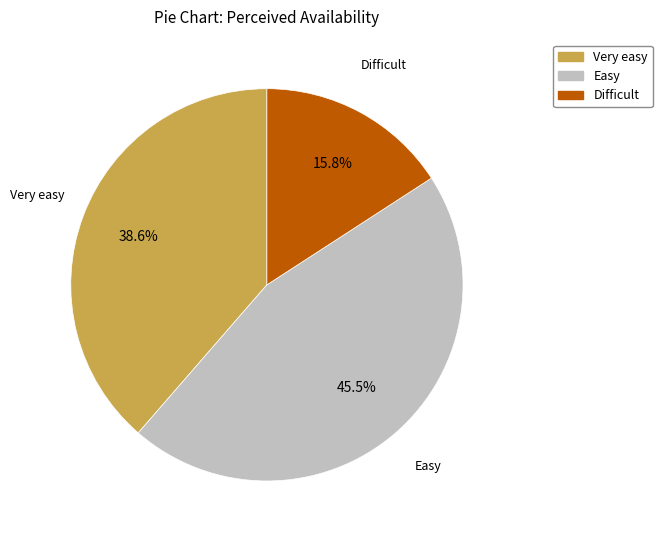

True or false: Easy accounts for 31% of the total.

False